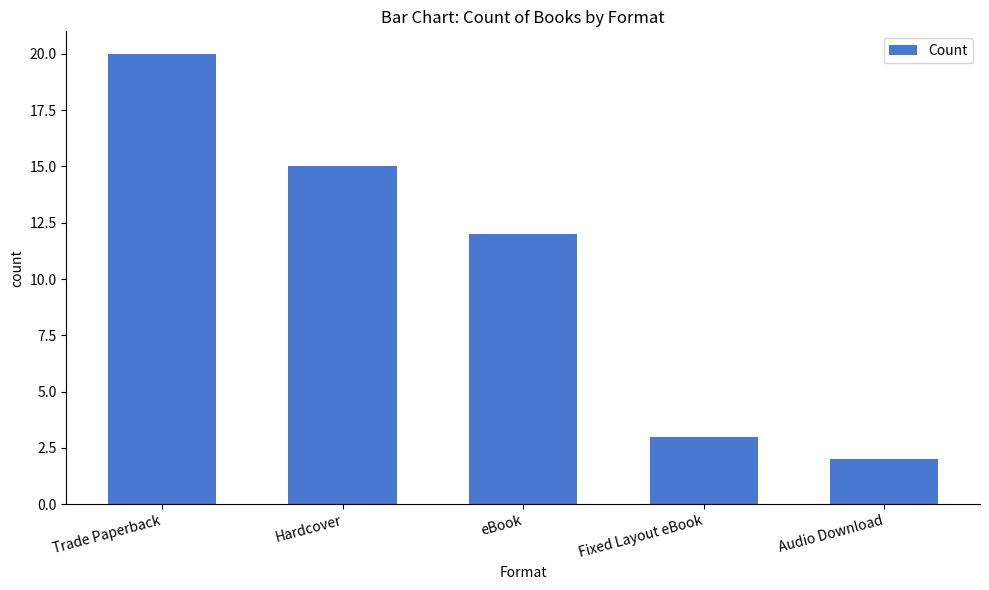

What is the difference between the values at eBook and Trade Paperback?

8